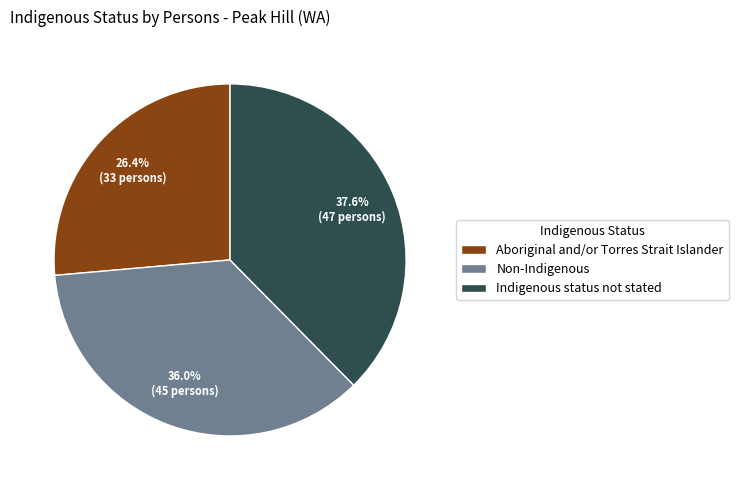

To the nearest percent, what percentage of the pie is Non-Indigenous?

36%